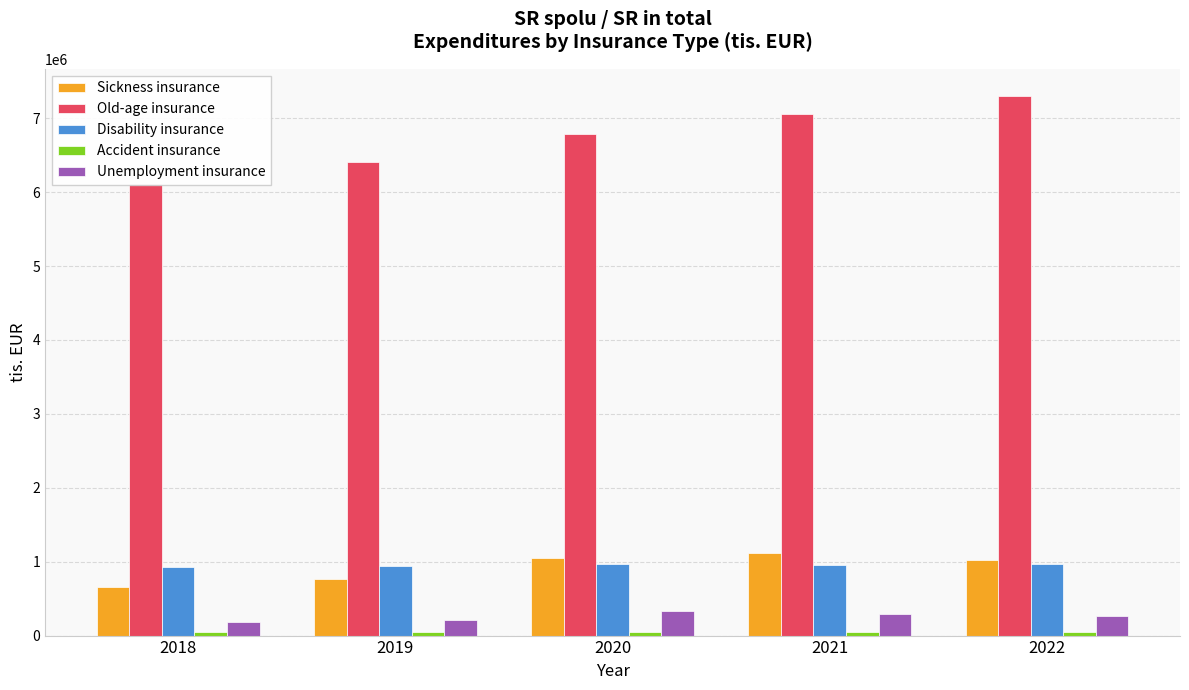

Reading left to right, list all the values displayed in this chart.

Sickness insurance: 661224	759658	1043388	1119872	1022474
Old-age insurance: 6116494	6412409	6788614	7058191	7302068
Disability insurance: 931103	944499	970437	958059	968516
Accident insurance: 50816	51592	50766	54699	55105
Unemployment insurance: 183745	214195	329211	289840	259932